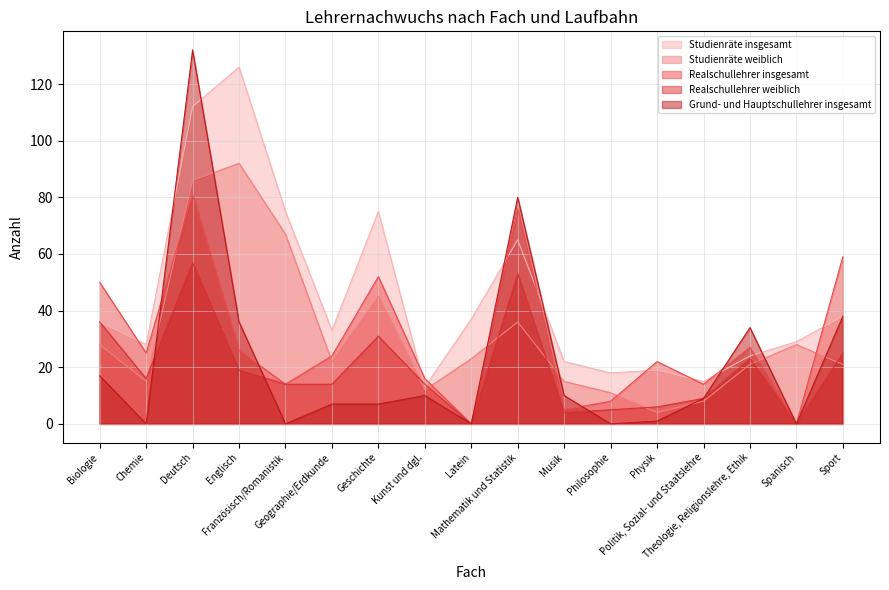

The Studienräte insgesamt series shows 32 at Musik. True or false?

False